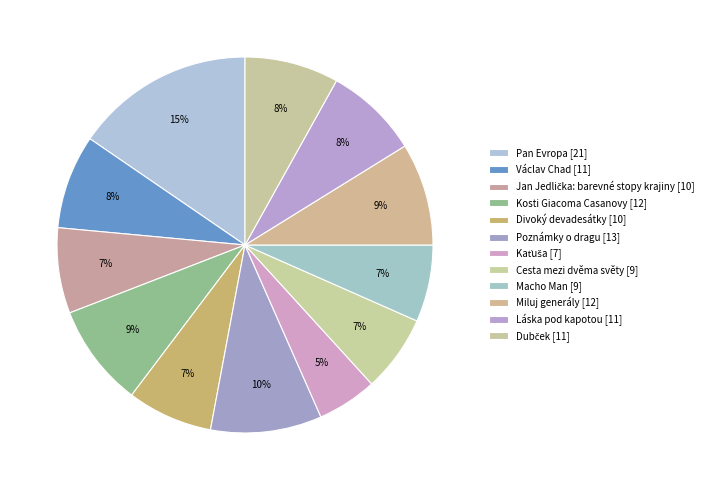

Does Macho Man [9] represent more than half of the total?

No